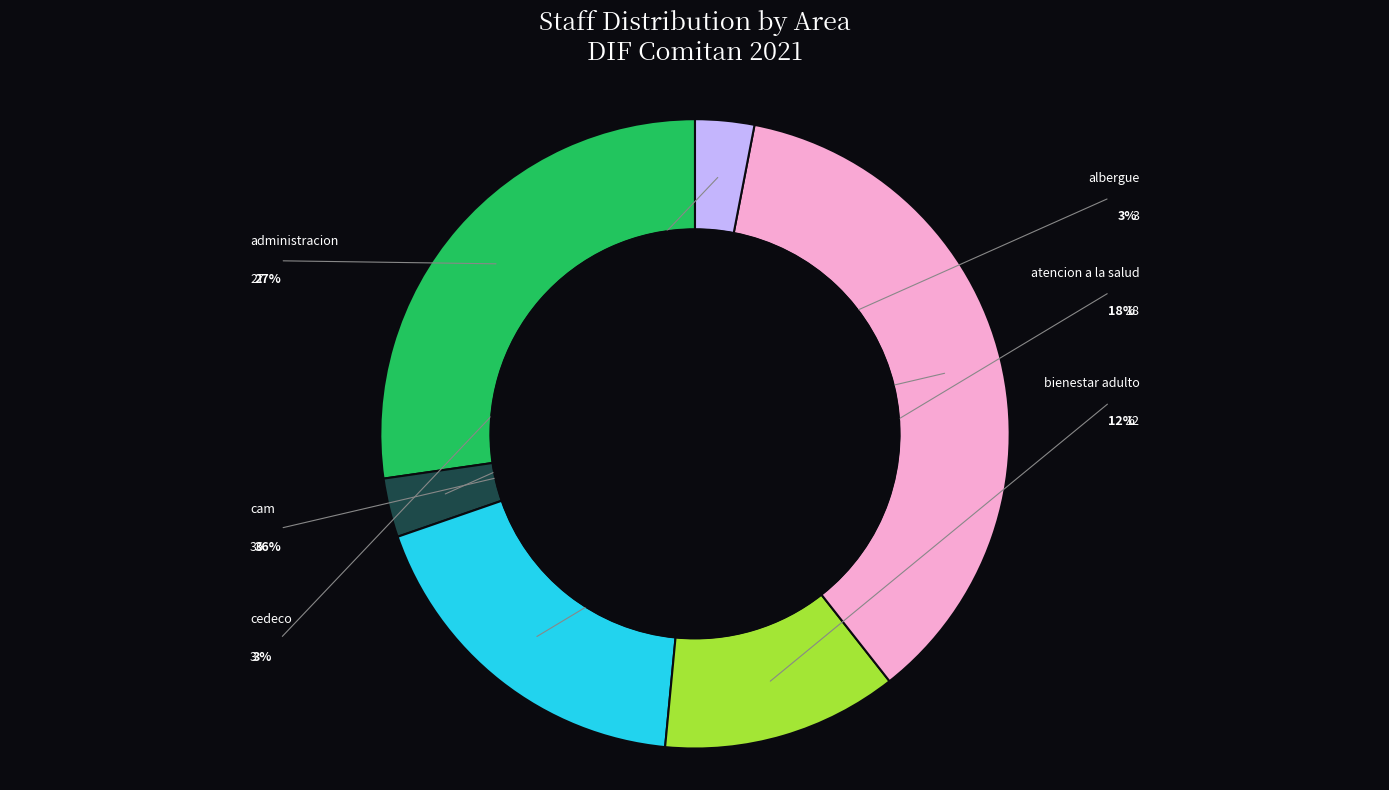

Is there a majority slice in this chart?

No